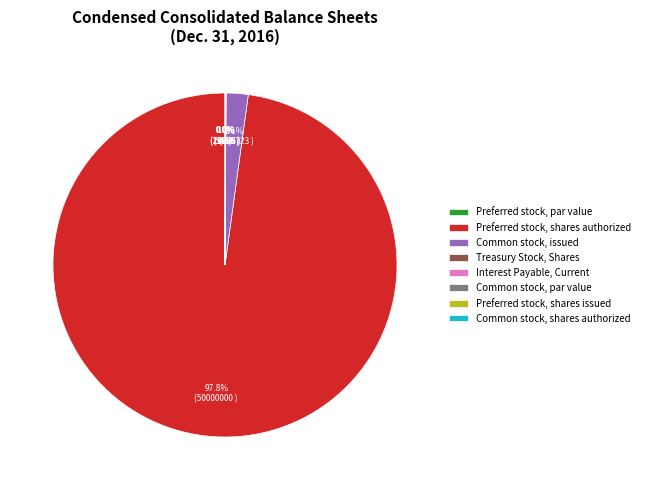

How many slices are in this pie chart?

8